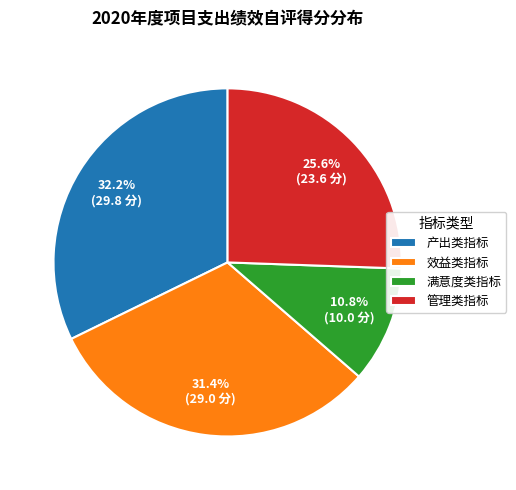

Approximately how many times larger is the value at 满意度类指标 compared to 管理类指标?

0.4